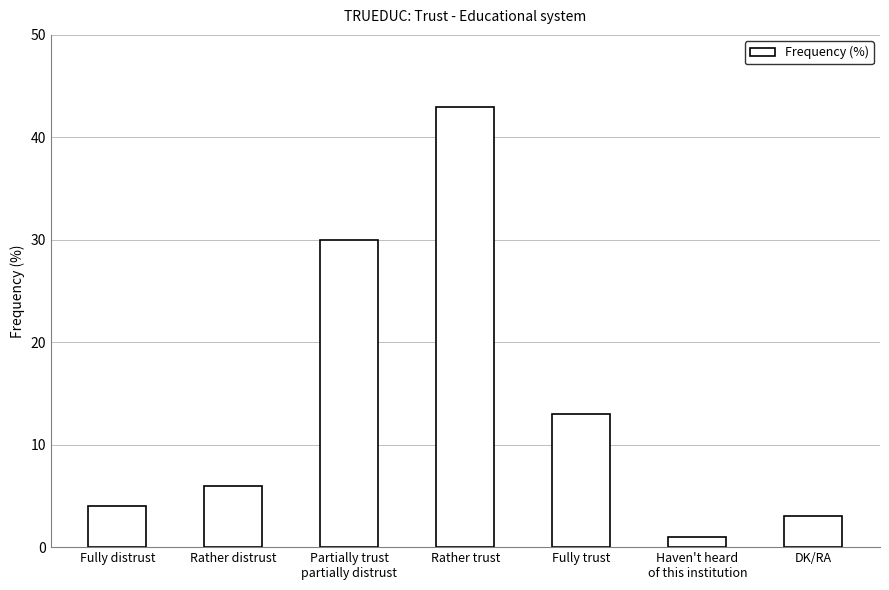

What is the change in value from Fully distrust to Partially trust
partially distrust?

+26